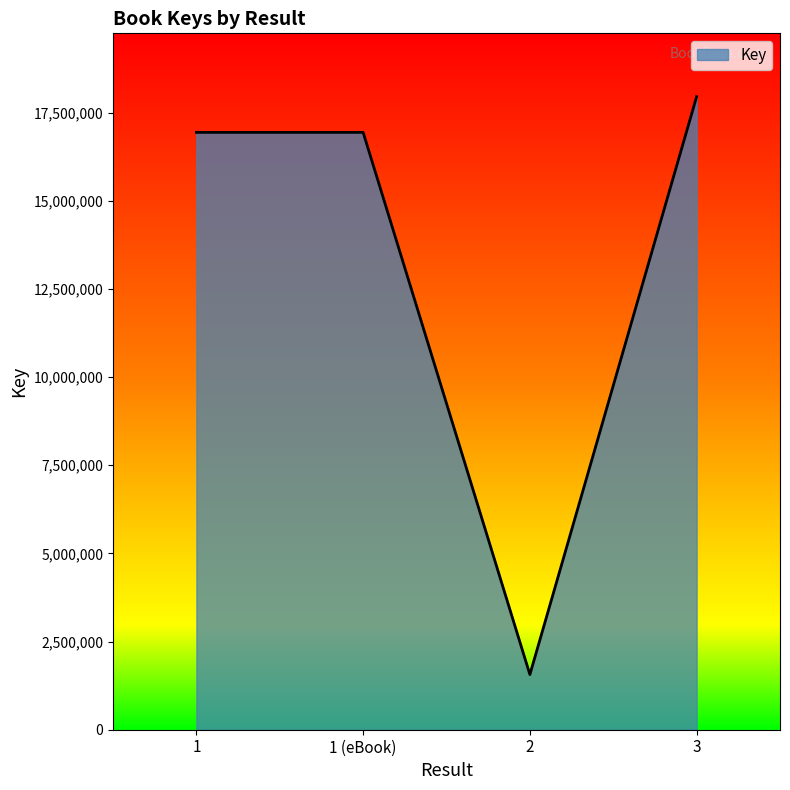

Reading left to right, transcribe all the data shown in this chart.

16938965	16938965	1564312	17952502